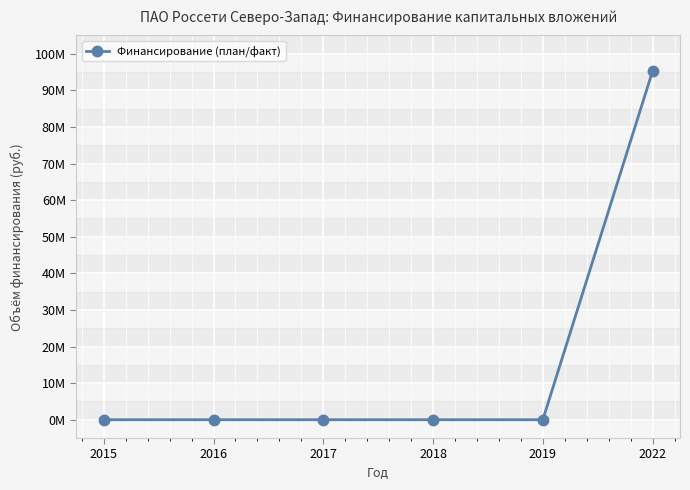

Between 2015 and 2017, which is larger?

2015